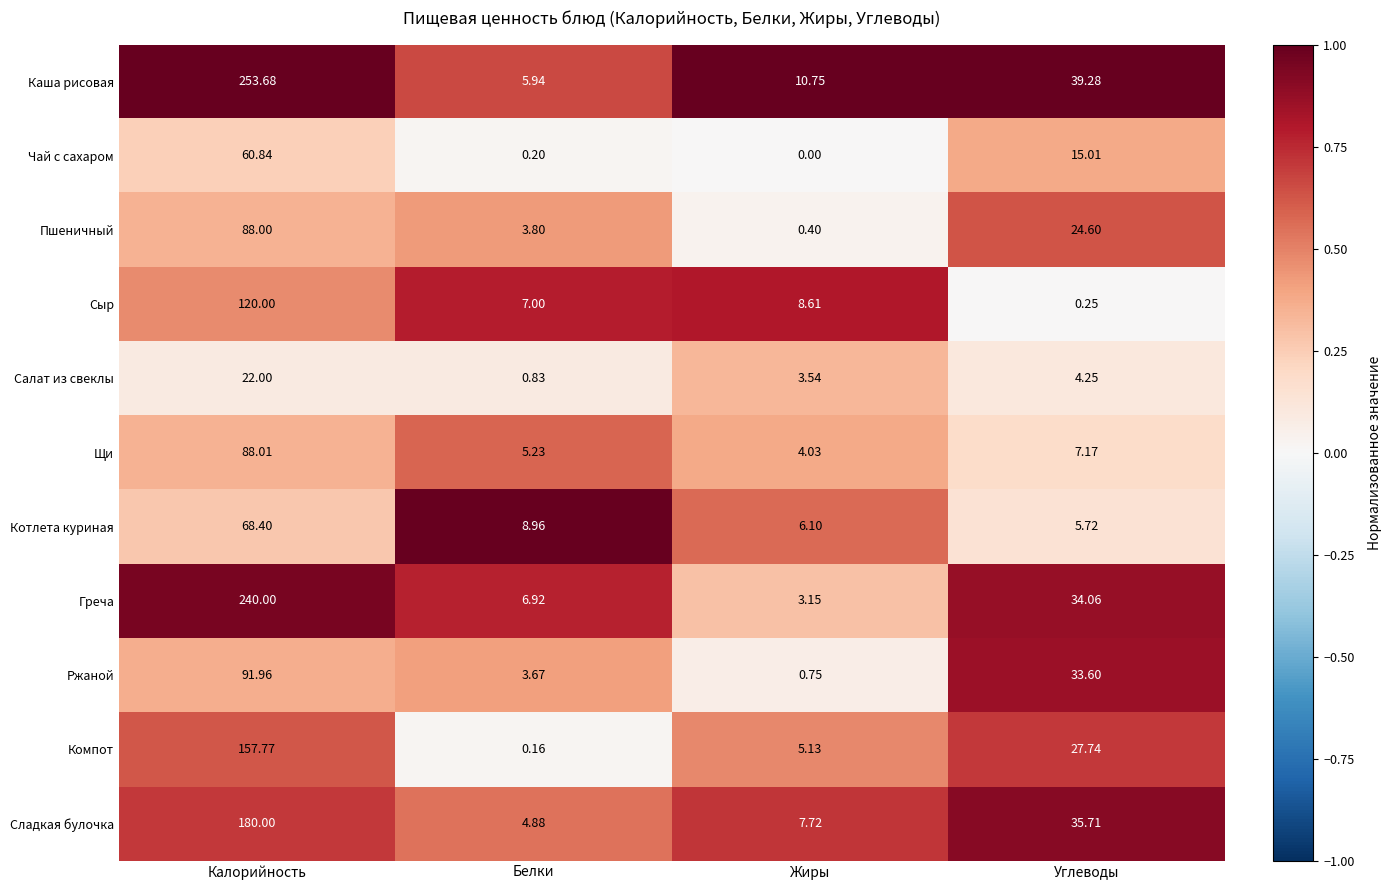

List the series in order of their peak value, highest first.

Каша рисовая, Греча, Сладкая булочка, Компот, Сыр, Ржаной, Щи, Пшеничный, Котлета куриная, Чай с сахаром, Салат из свеклы